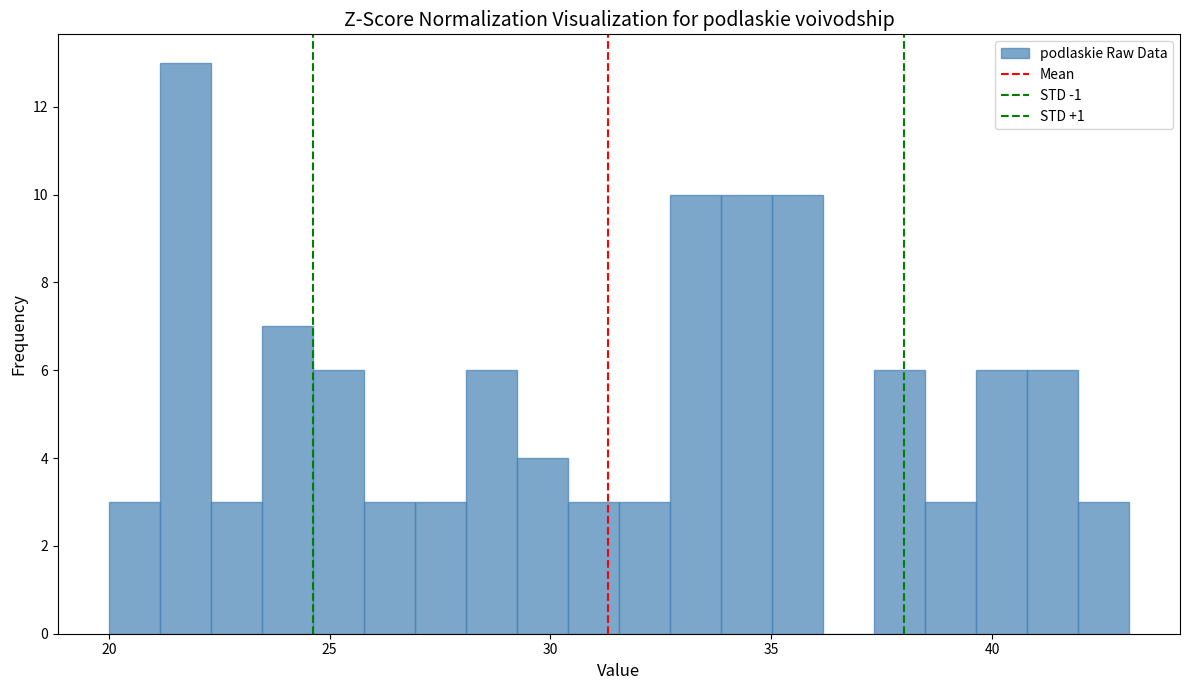

Around what value on the x-axis is the tallest bar? Give the approximate position of its centre, as read against the axis.

21.5